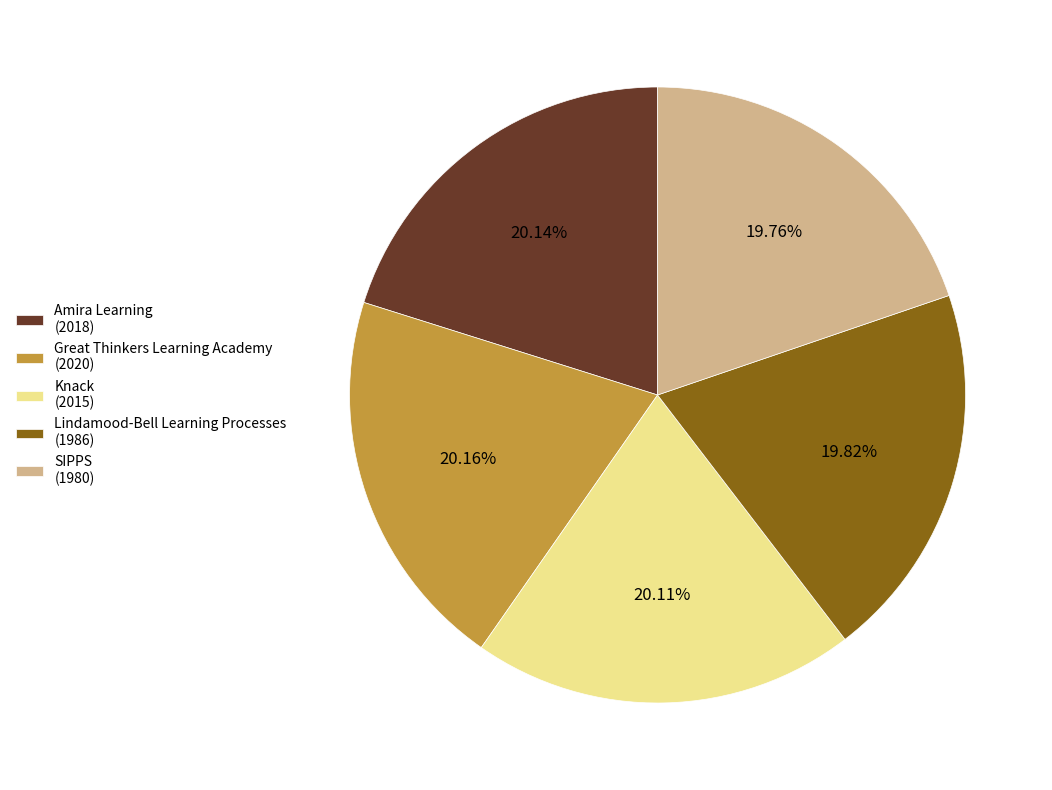

What is the ratio of the value at Amira Learning (2018) to the value at SIPPS (1980)?

1.0